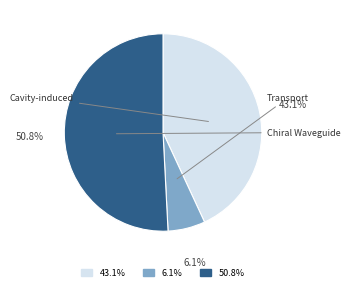

To the nearest percent, what is the average slice percentage?

33%